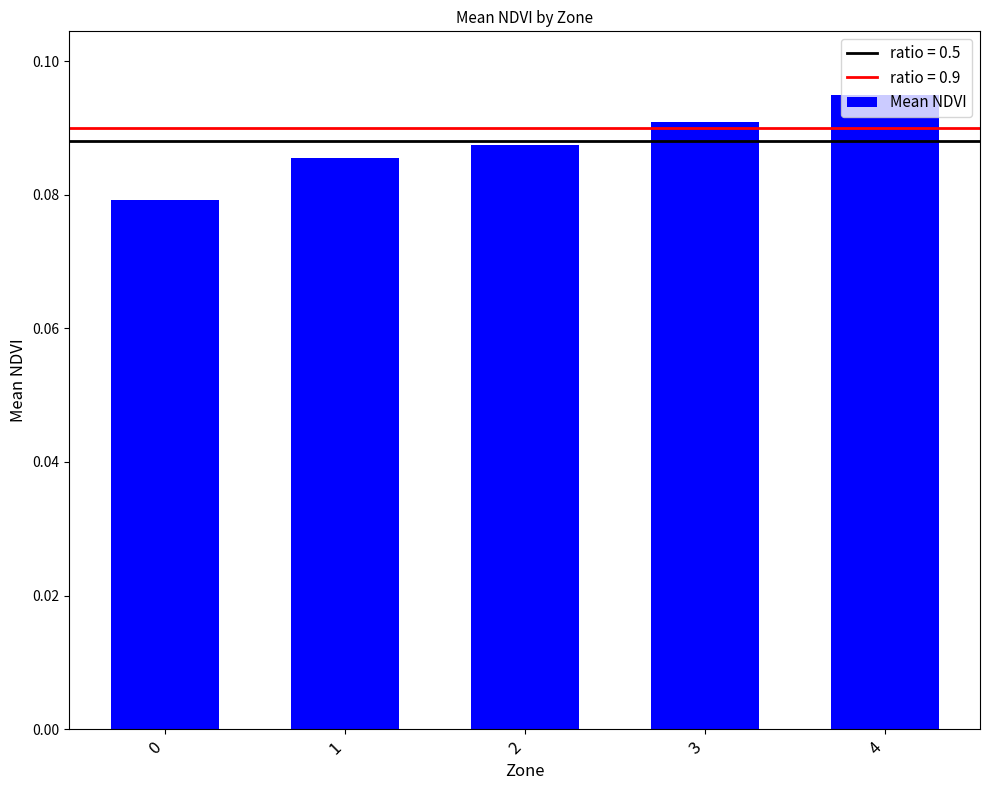

Which label corresponds to the largest value in the chart?

4